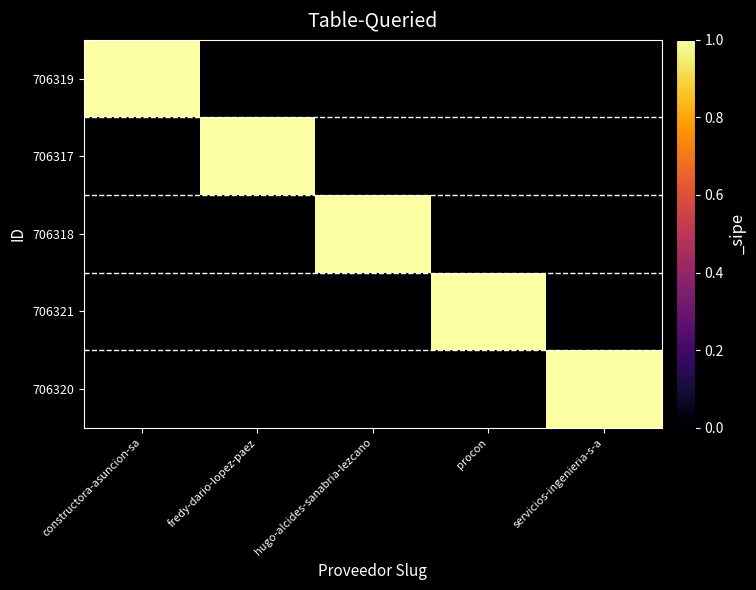

Reading left to right, transcribe all the data shown in this chart.

706319: constructora-asuncion-sa=1	fredy-dario-lopez-paez=0	hugo-alcides-sanabria-lezcano=0	procon=0	servicios-ingenieria-s-a=0
706317: constructora-asuncion-sa=0	fredy-dario-lopez-paez=1	hugo-alcides-sanabria-lezcano=0	procon=0	servicios-ingenieria-s-a=0
706318: constructora-asuncion-sa=0	fredy-dario-lopez-paez=0	hugo-alcides-sanabria-lezcano=1	procon=0	servicios-ingenieria-s-a=0
706321: constructora-asuncion-sa=0	fredy-dario-lopez-paez=0	hugo-alcides-sanabria-lezcano=0	procon=1	servicios-ingenieria-s-a=0
706320: constructora-asuncion-sa=0	fredy-dario-lopez-paez=0	hugo-alcides-sanabria-lezcano=0	procon=0	servicios-ingenieria-s-a=1